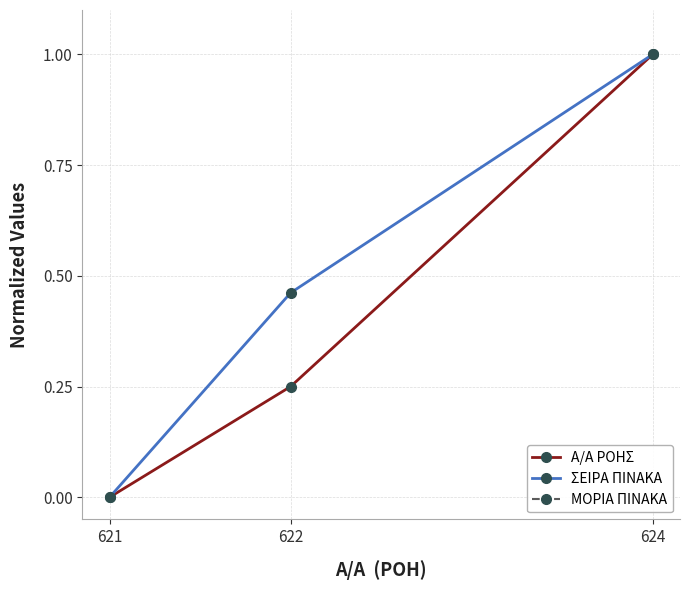

Which category has the highest value in the Α/Α ΡΟΗΣ series?

624